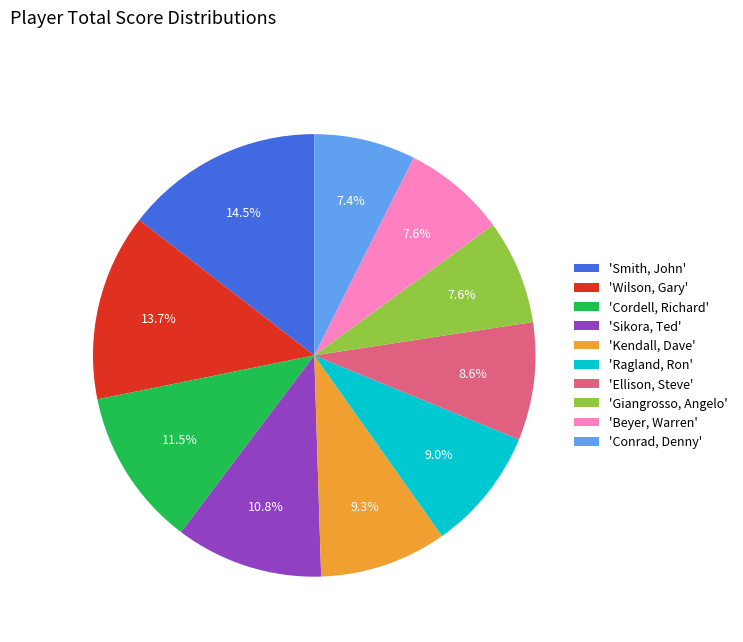

Which category has the biggest portion of the pie?

'Smith, John'